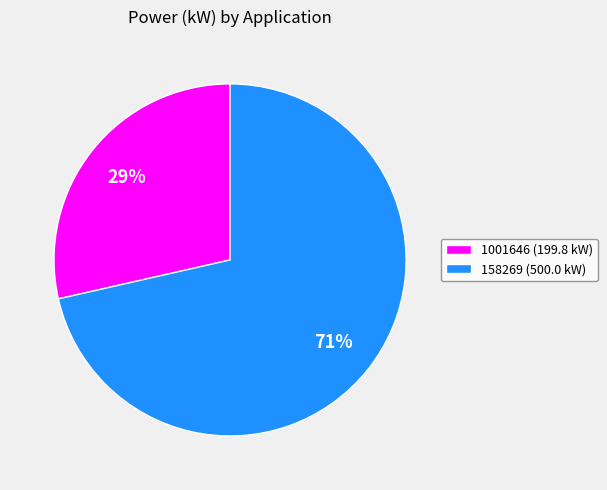

Is the sum of 1001646 and 158269 greater than half?

Yes